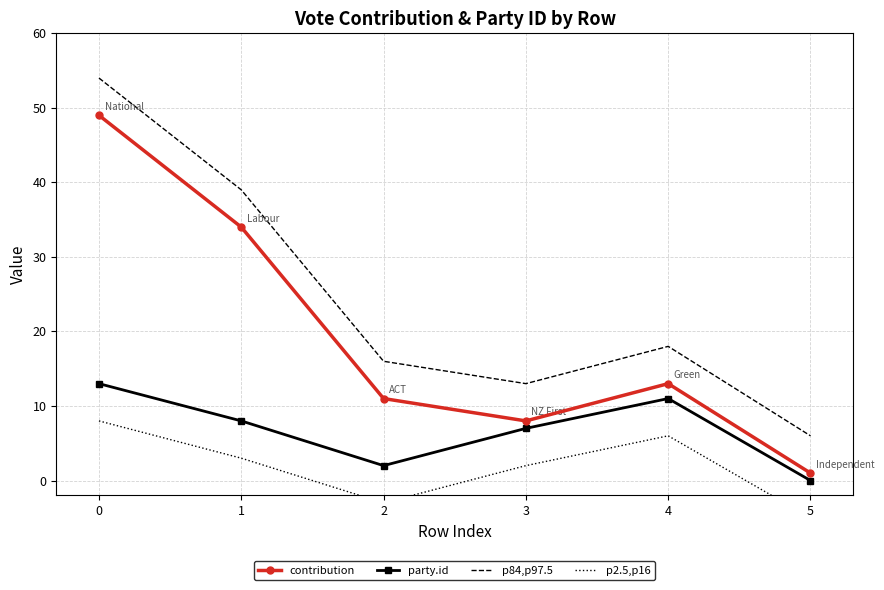

True or false: party.id has a value of 1 at 2.

False